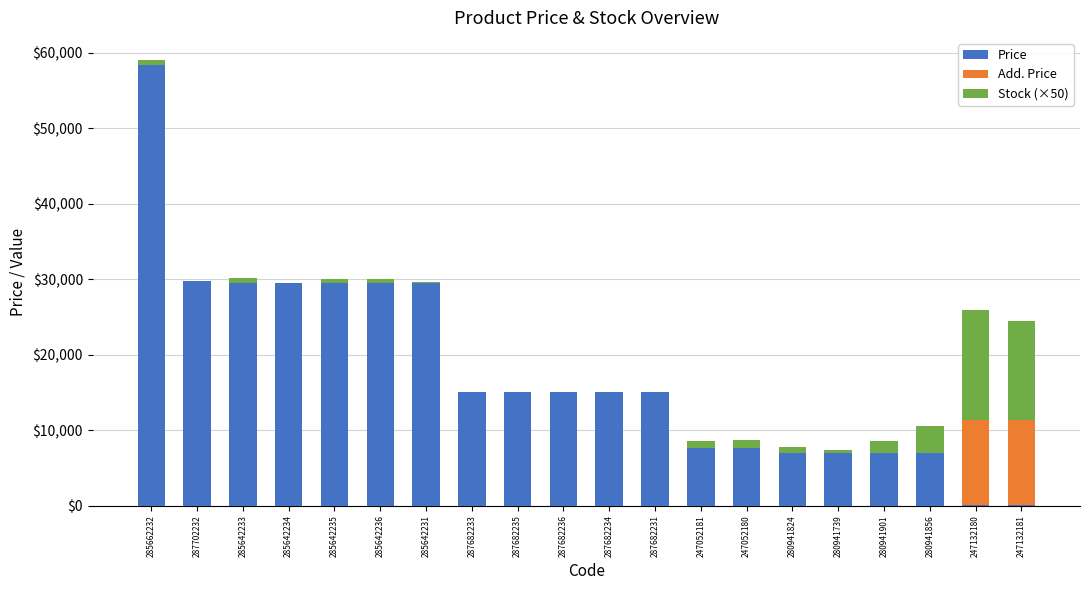

What is the maximum value for Price?

58426.5